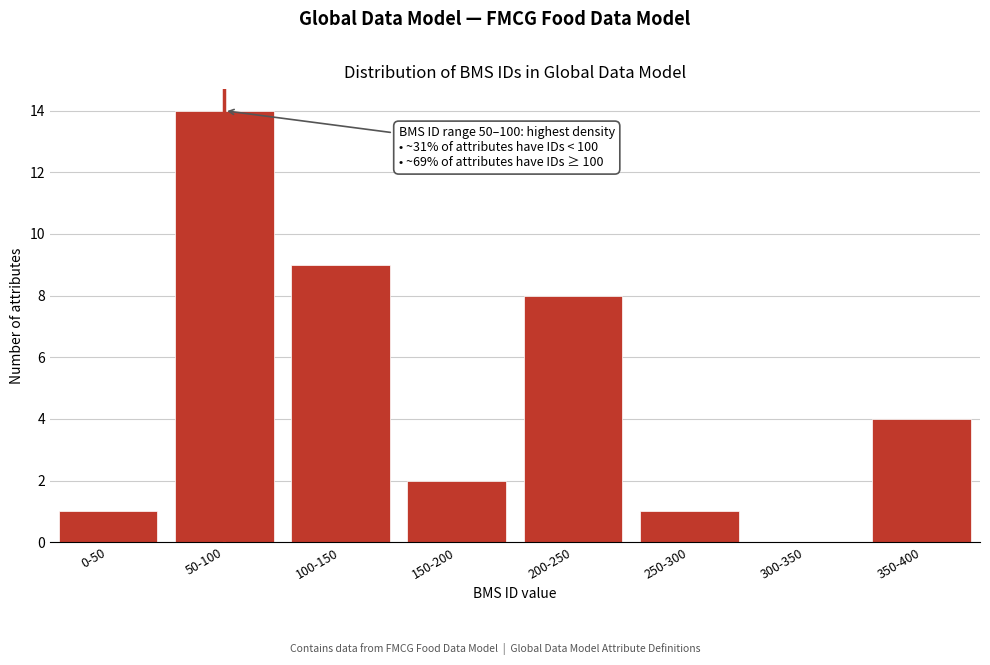

Reading left to right, list all the values displayed in this chart.

0-50=1	50-100=14	100-150=9	150-200=2	200-250=8	250-300=1	300-350=0	350-400=4